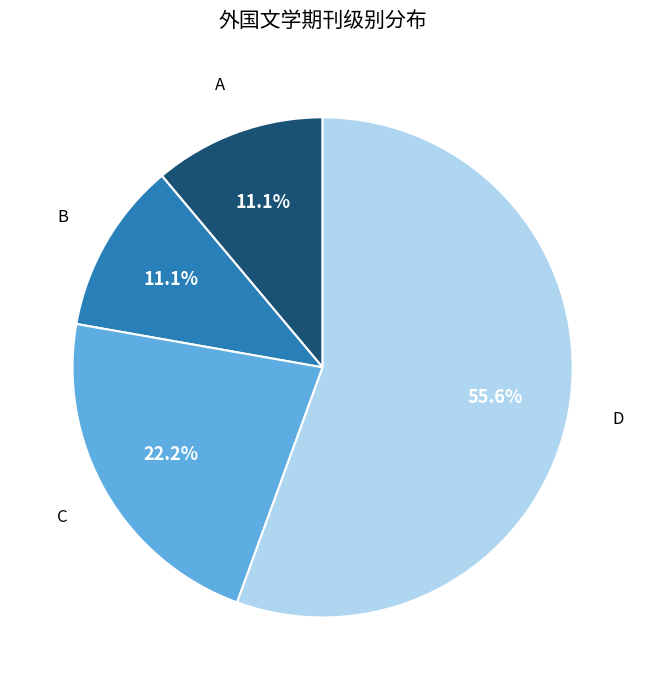

Between C and D, which is larger?

D